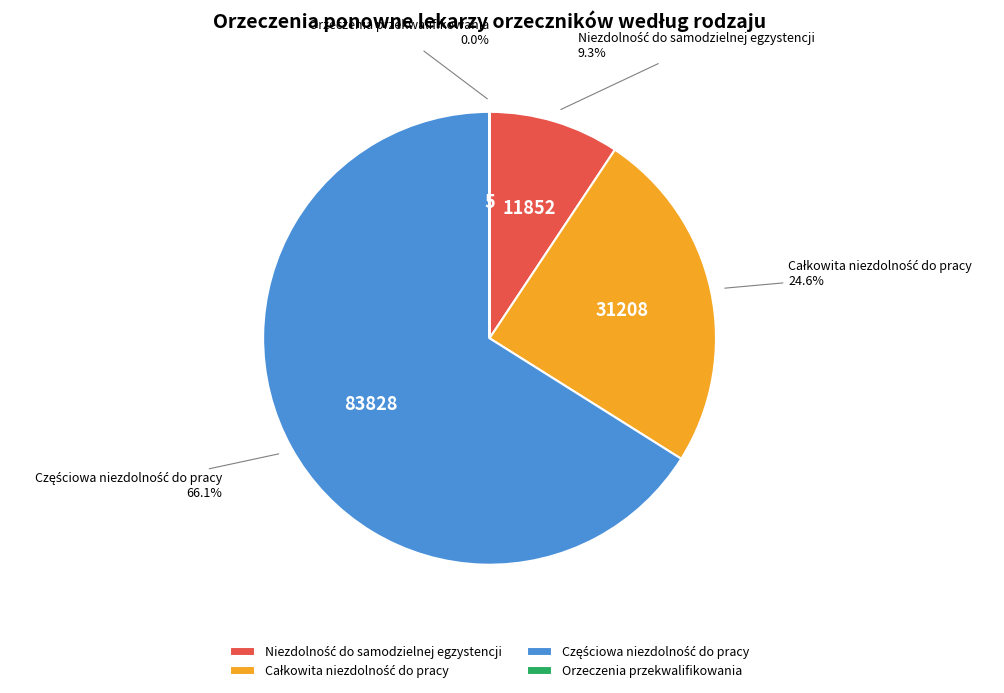

Is there any slice that represents more than half of the pie?

Yes